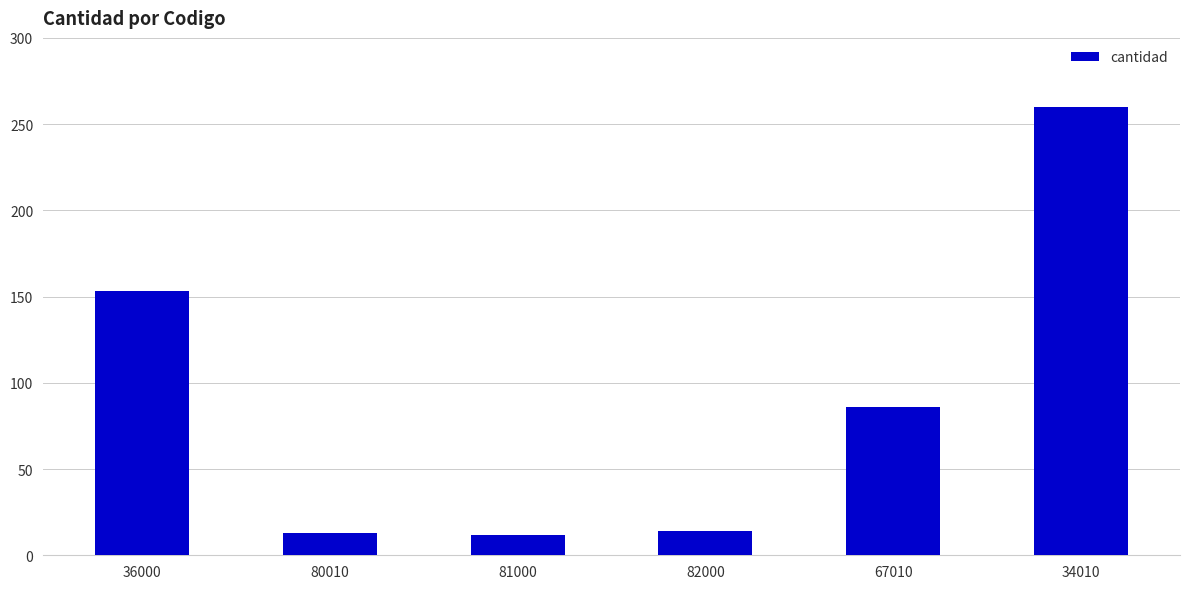

Are the bars grouped side by side (vs. stacked)?

No